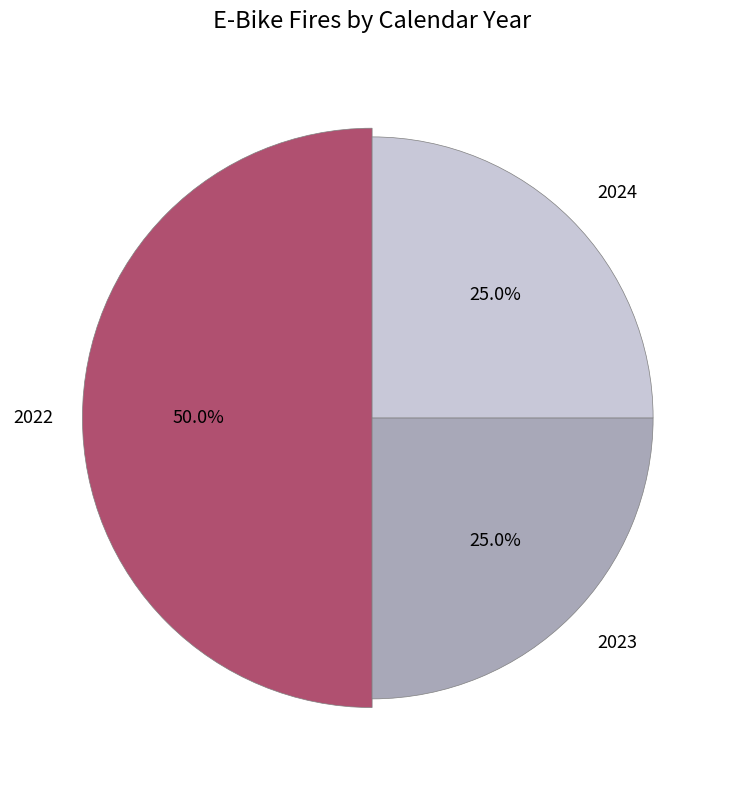

Combined, what portion of the pie is 2023 and 2022?

75.0%